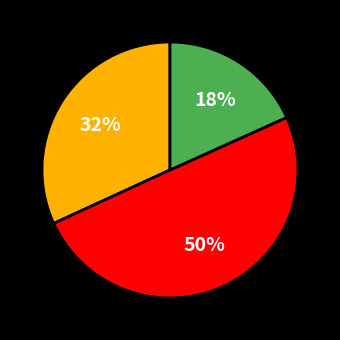

To the nearest percent, what is the difference between the largest and smallest slice percentages?

32%